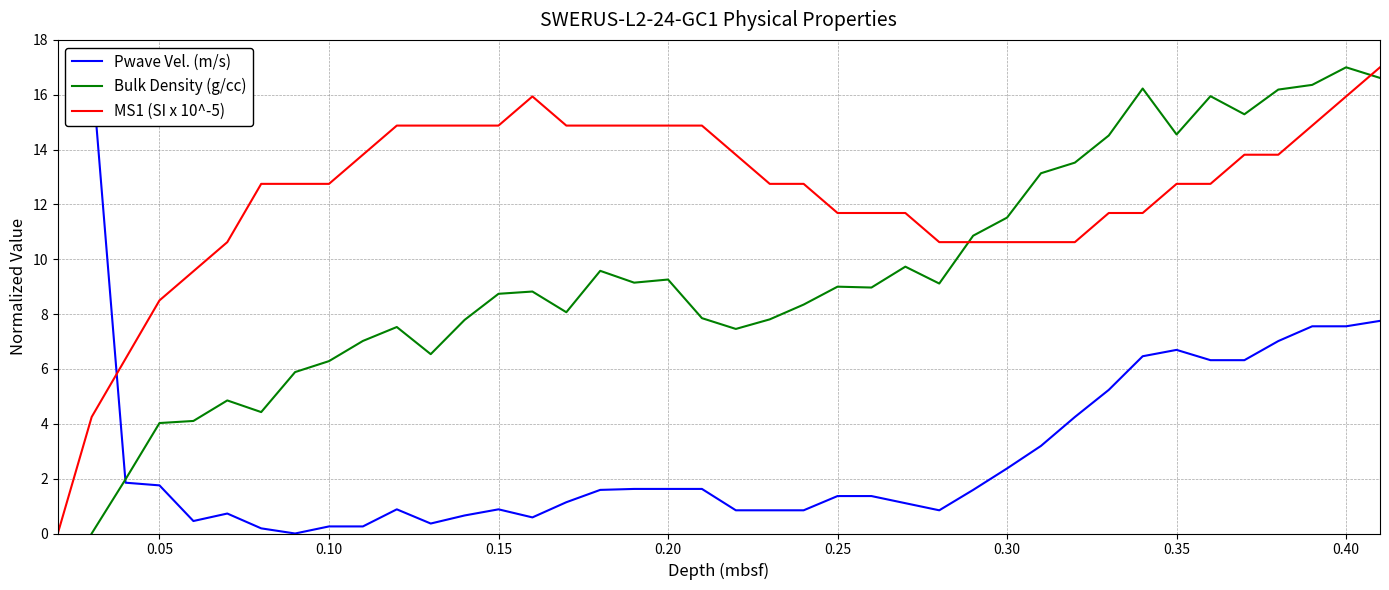

How many times do MS1 (SI x 10^-5) and Bulk Density (g/cc) cross each other?

2